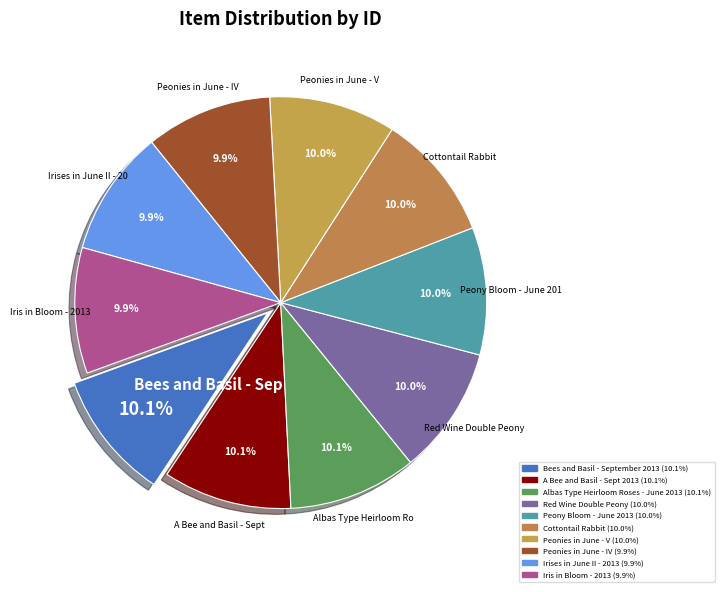

True or false: Peony Bloom - June 2013 accounts for 20% of the total.

False